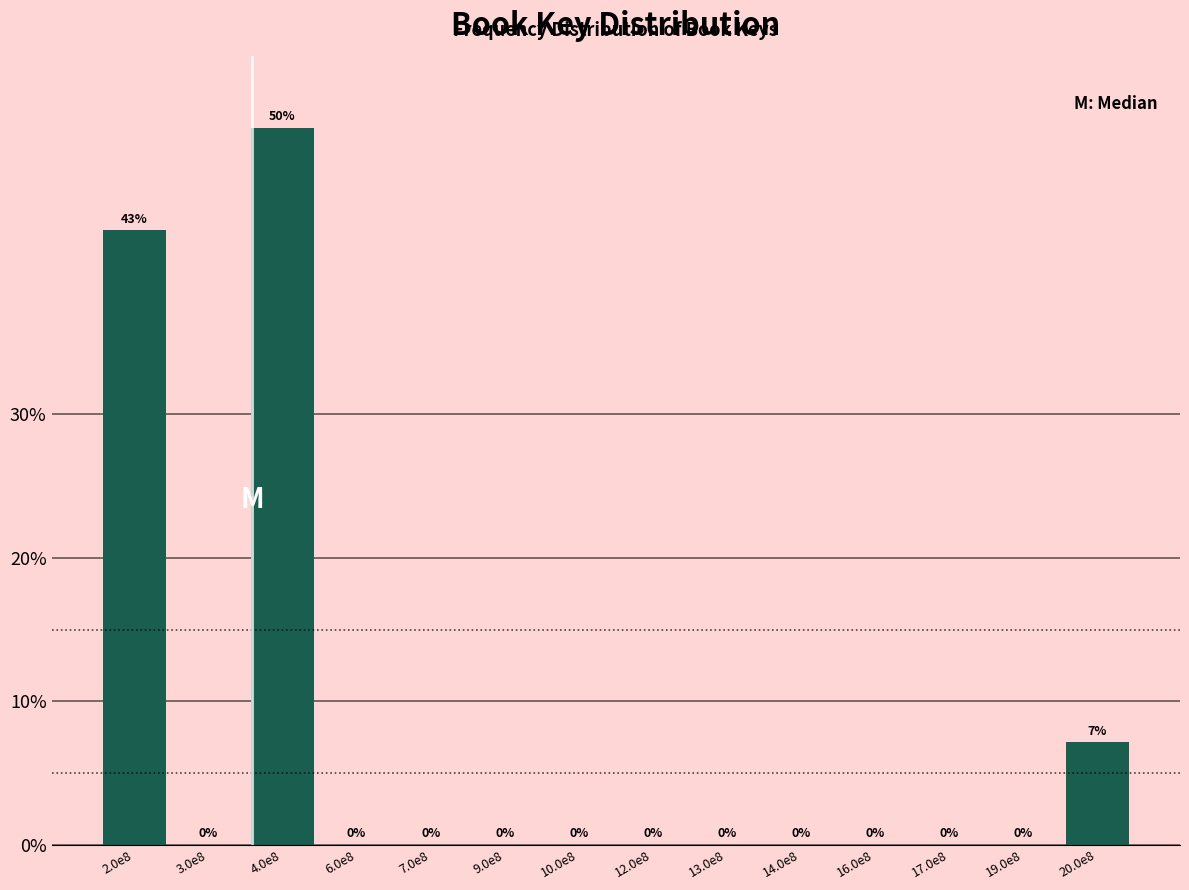

The value at 12.0e8 is 21.2. True or false?

False